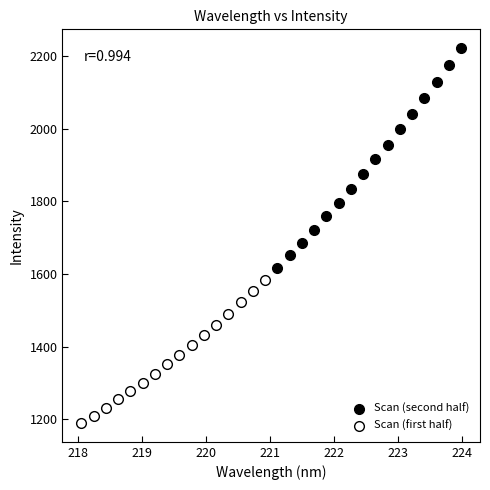

Which series has the largest Y range (max minus min)?

Scan (second half)